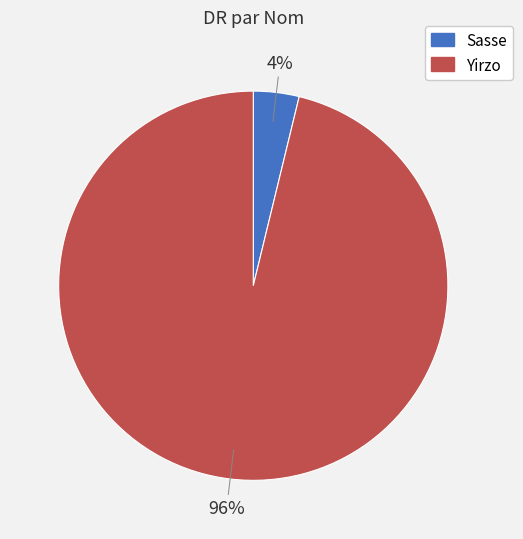

What percentage is the Sasse slice, to the nearest percent?

4%